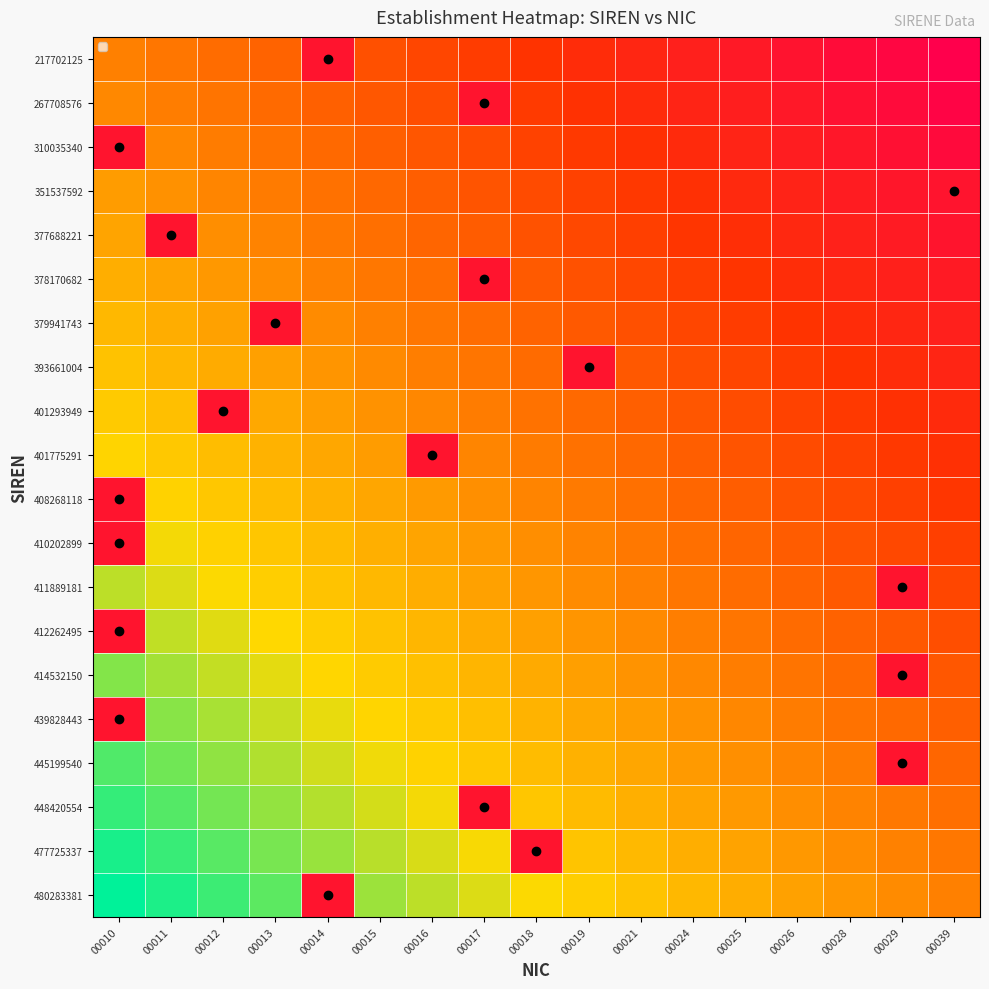

Which series has the widest spread of values?

480283381